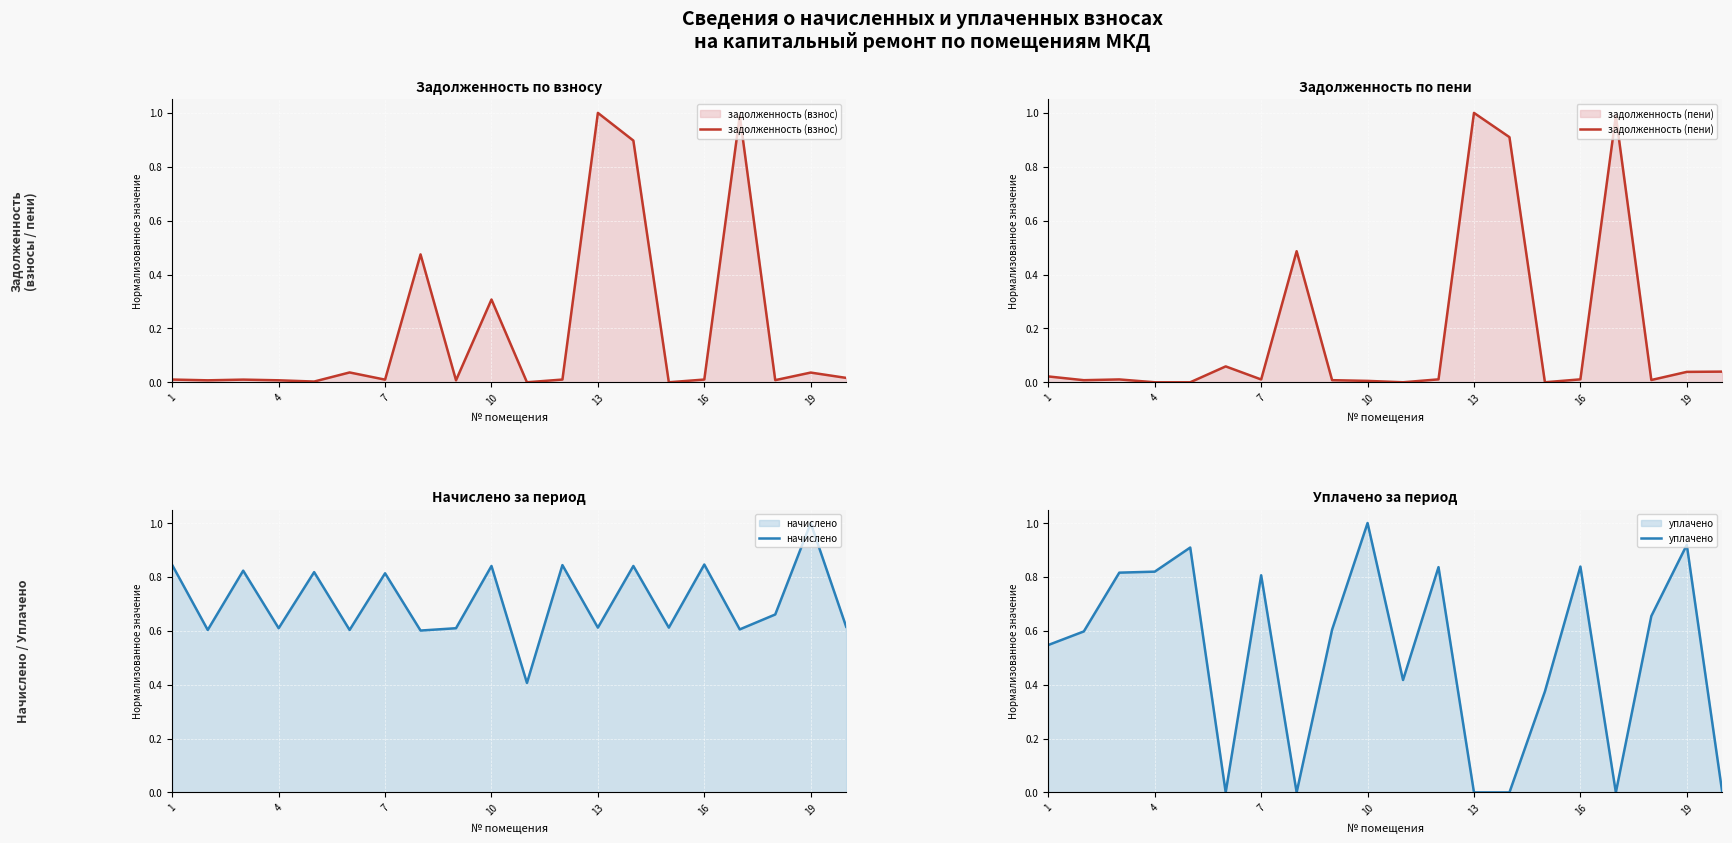

How many interior local peaks does the уплачено series have?

6